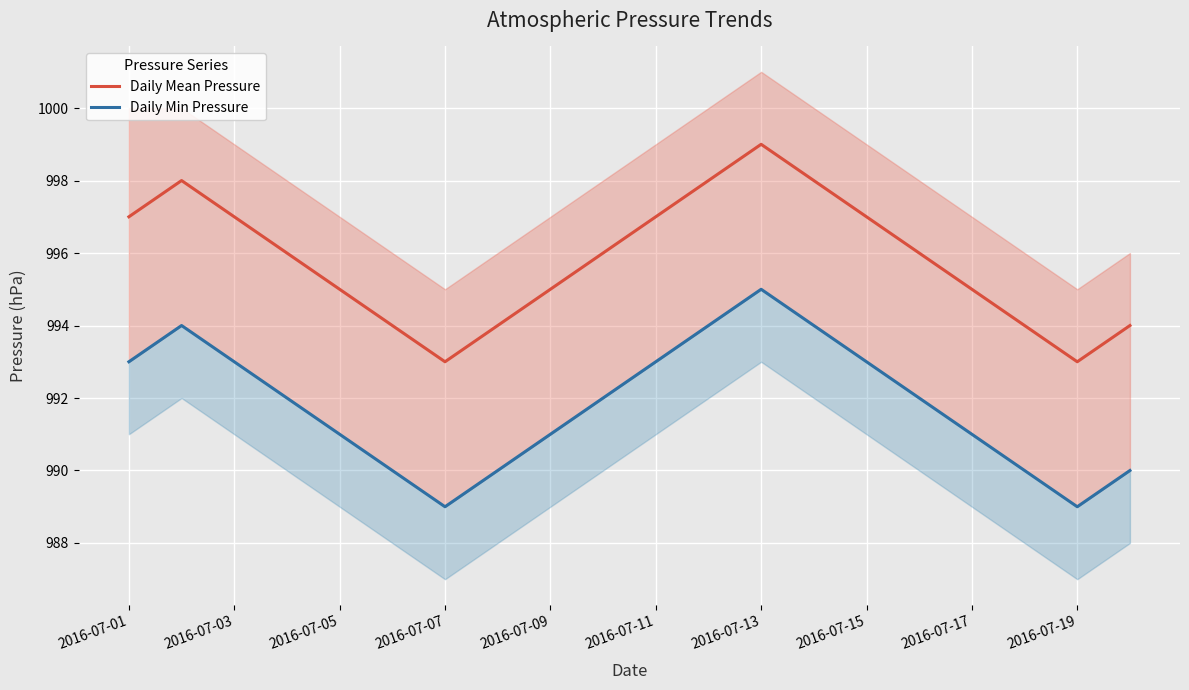

How many distinct data groups are displayed?

2